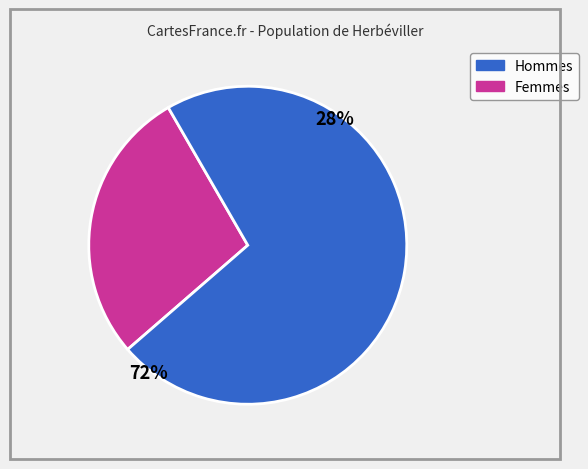

Does any single category account for the majority?

Yes